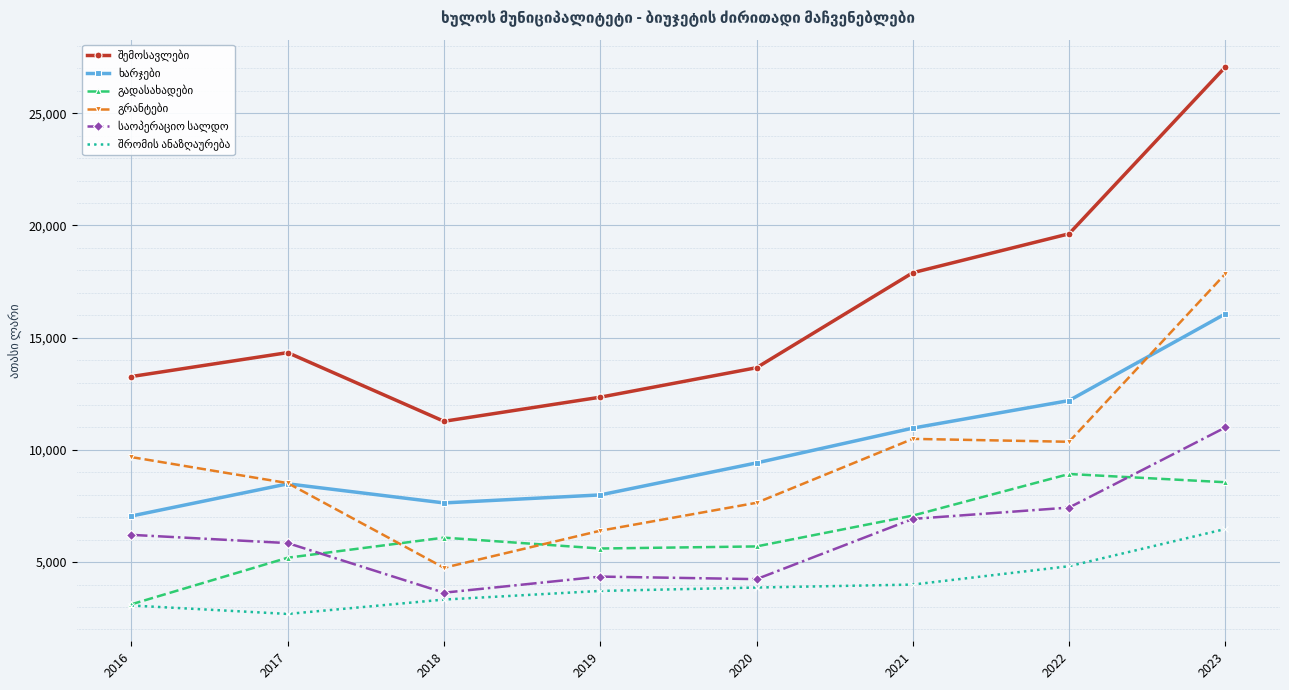

What is the spread (max minus min) of values at 2018?

7943.4